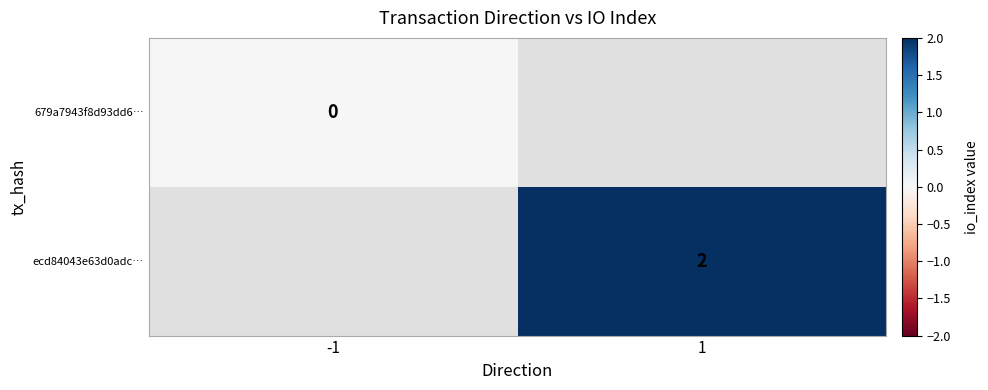

Is the value of ecd84043e63d0adc… at 1 greater than the value of 679a7943f8d93dd6… at -1?

Yes